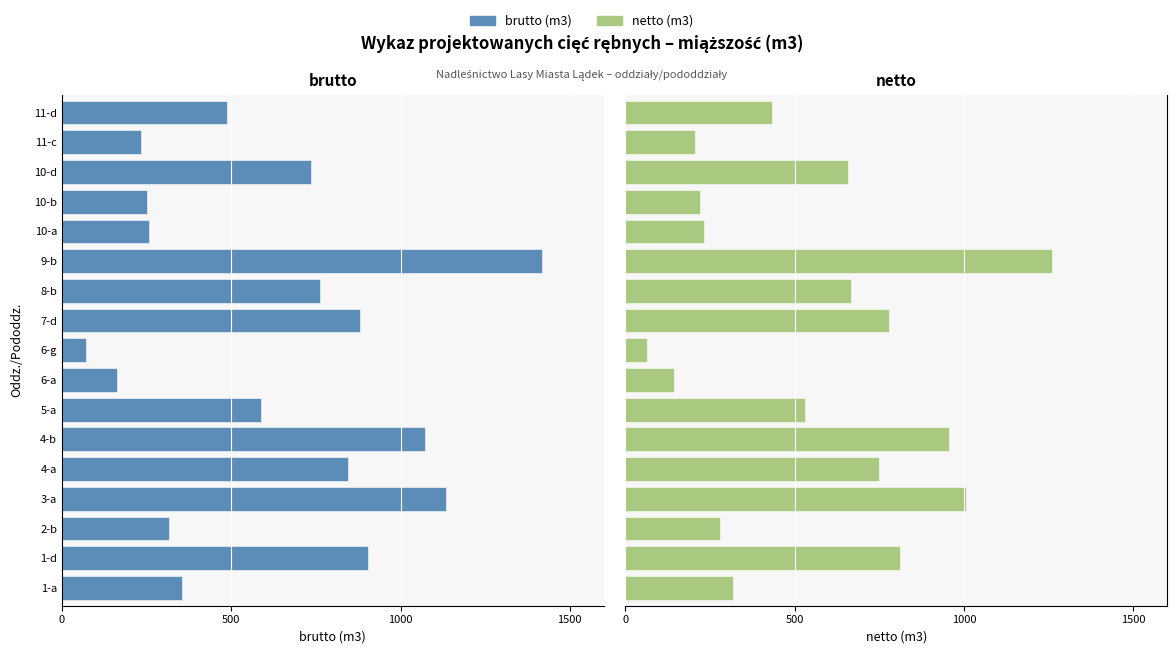

How many data points does each series have?

17